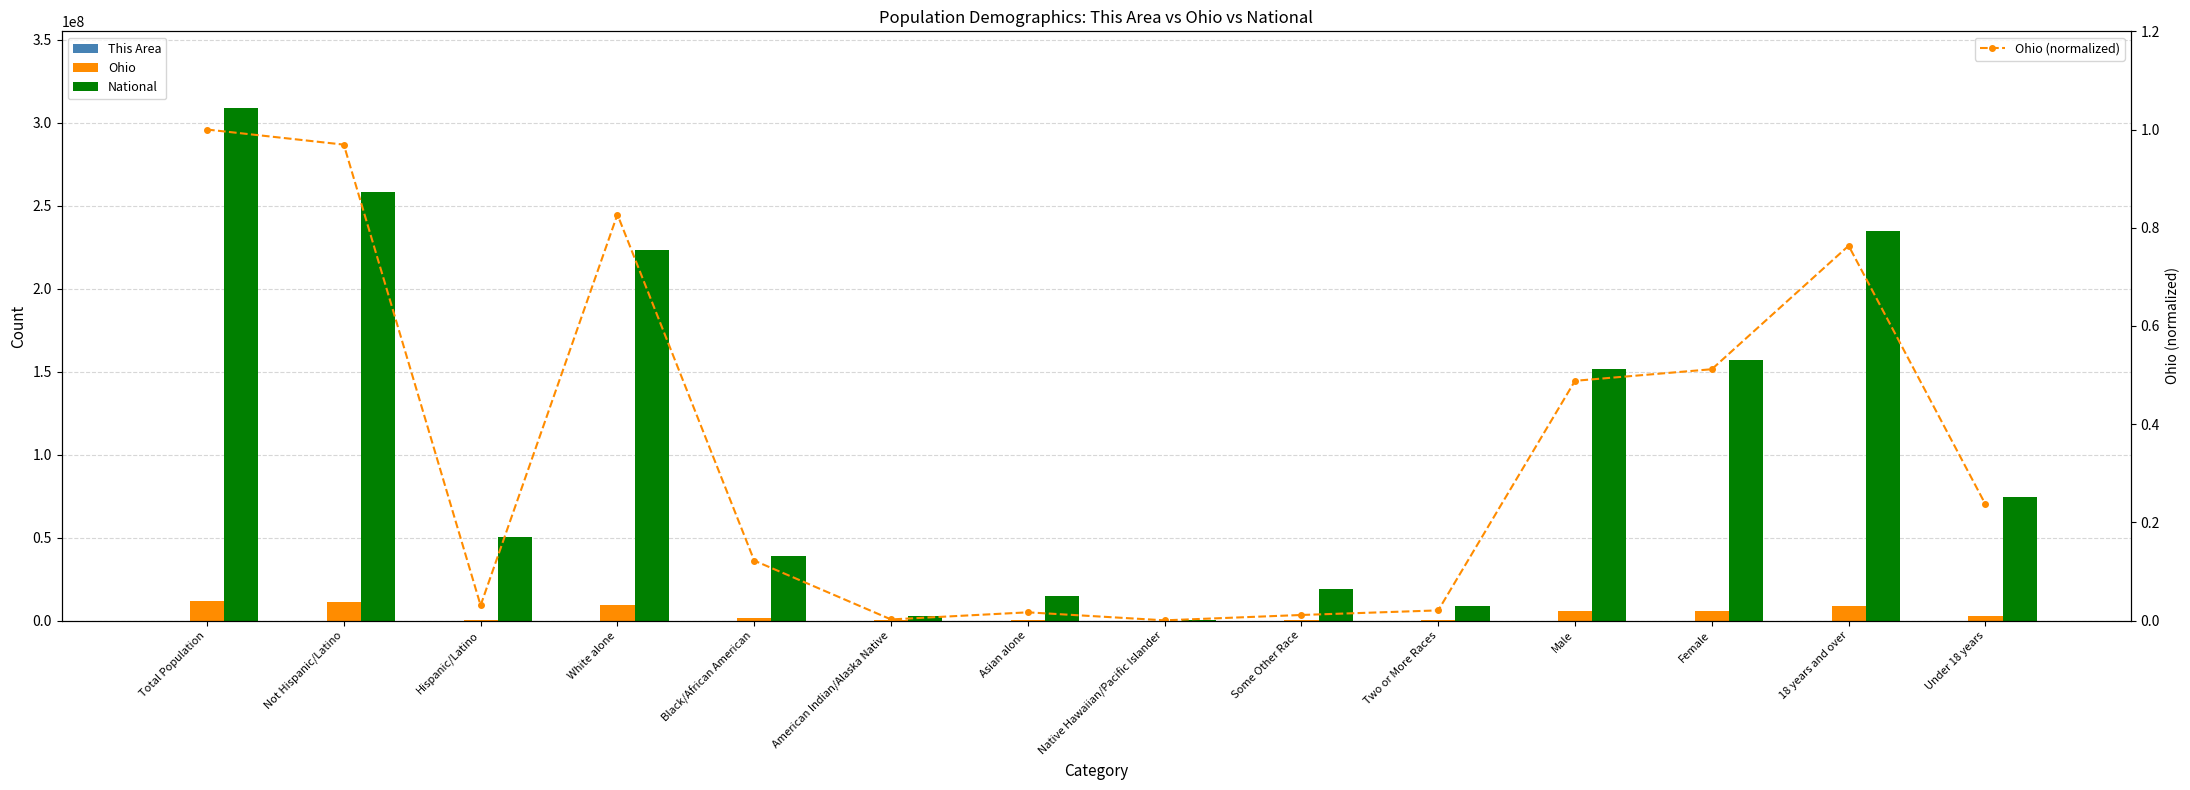

Rank the series by their maximum value, from highest to lowest.

National, Ohio, This Area, Ohio (normalized)